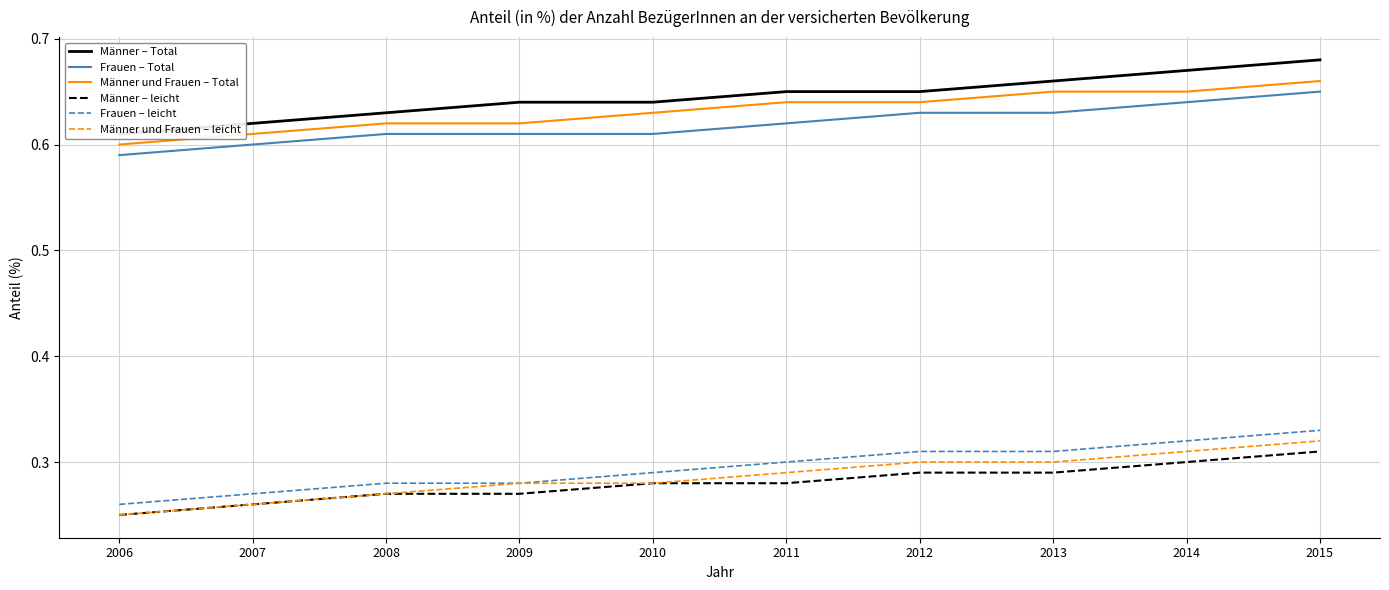

What are all the series names shown in the legend?

Männer – Total, Frauen – Total, Männer und Frauen – Total, Männer – leicht, Frauen – leicht, Männer und Frauen – leicht